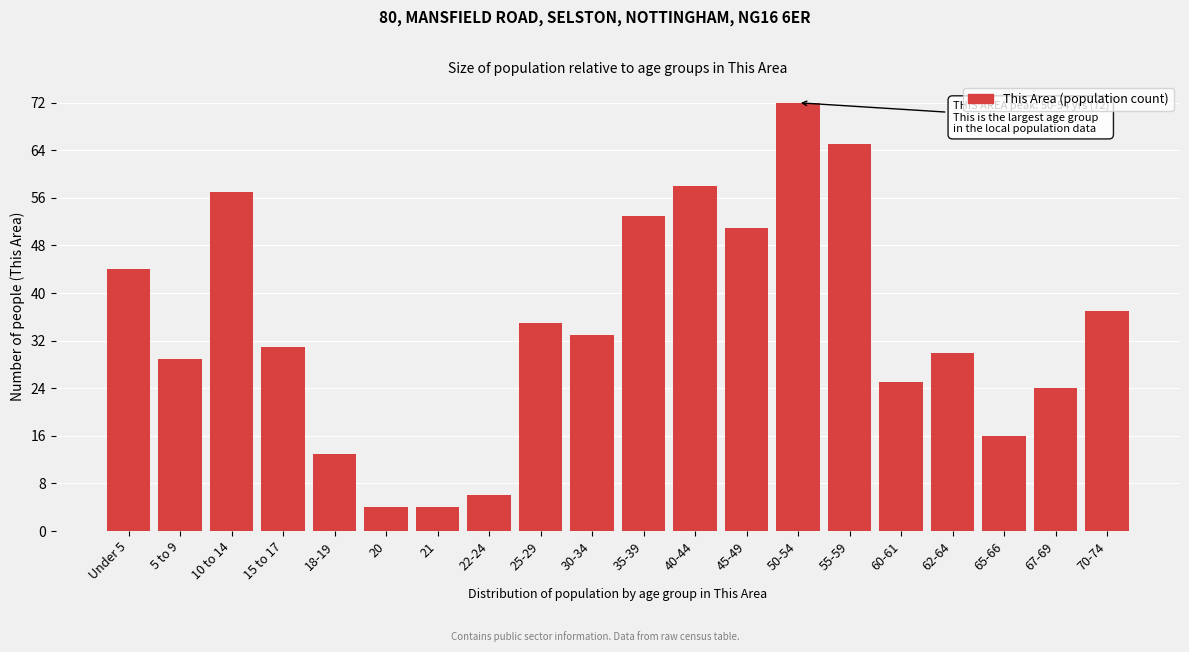

Reading left to right, what are all the values shown in this chart?

44	29	57	31	13	4	4	6	35	33	53	58	51	72	65	25	30	16	24	37